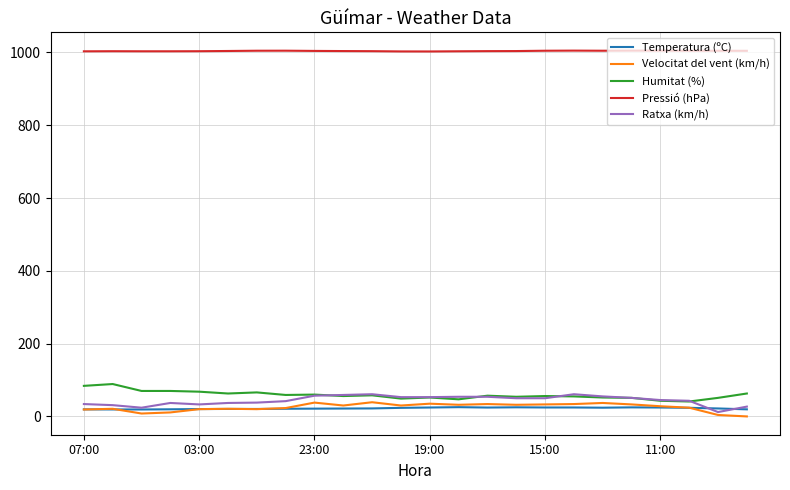

Which series has the largest total across all categories?

Pressió (hPa)